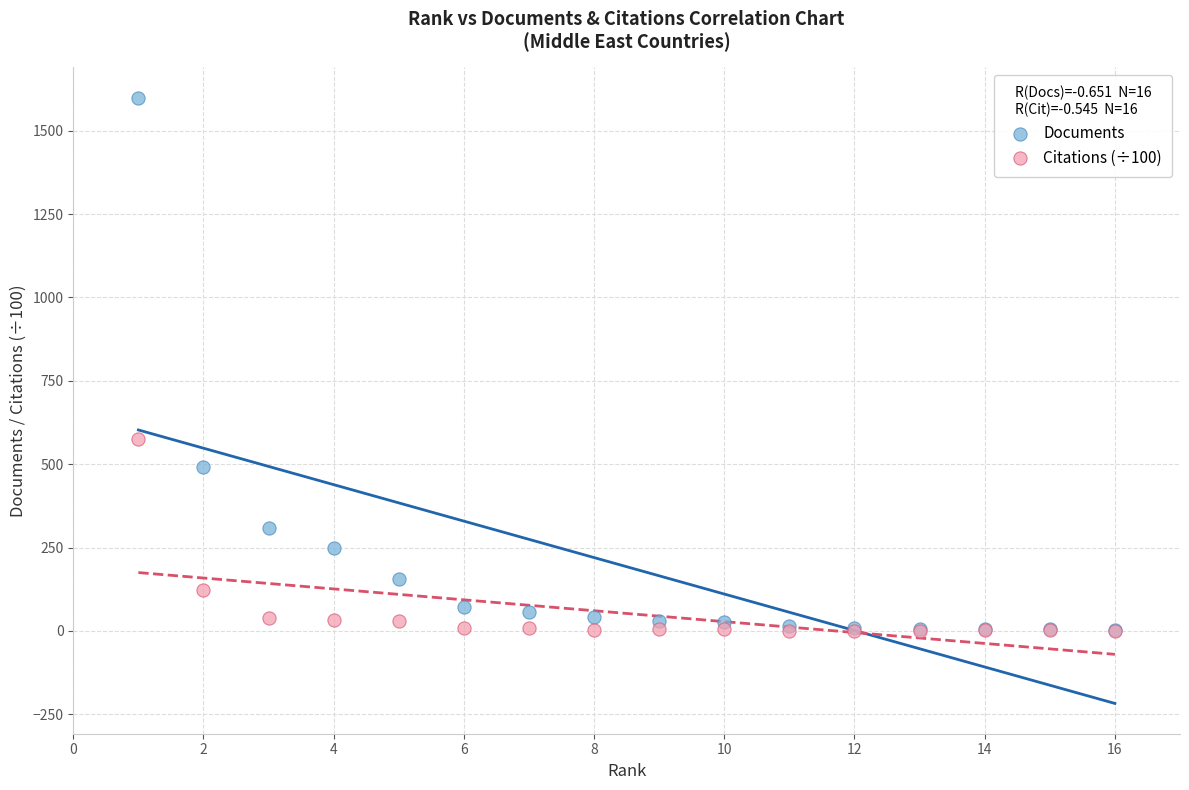

In the Documents series, what Y value is closest to 801?

492.0